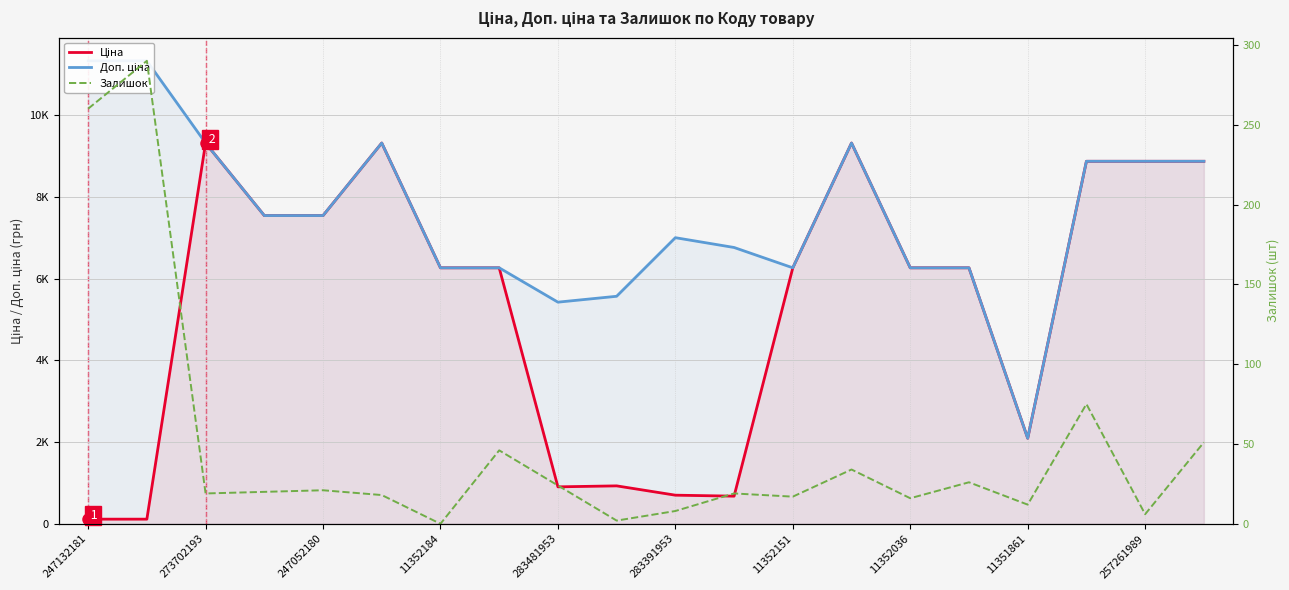

What is the total value across all series at 283391953?

7712.7